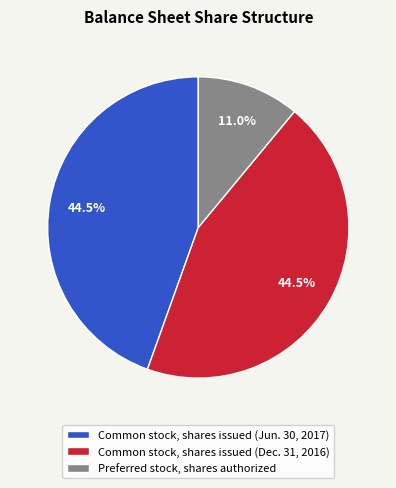

How many slices are in this pie chart?

3